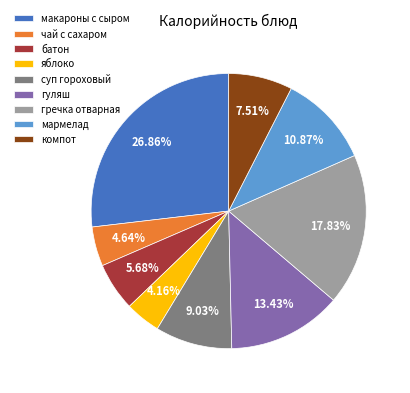

How many slices are in this pie chart?

9